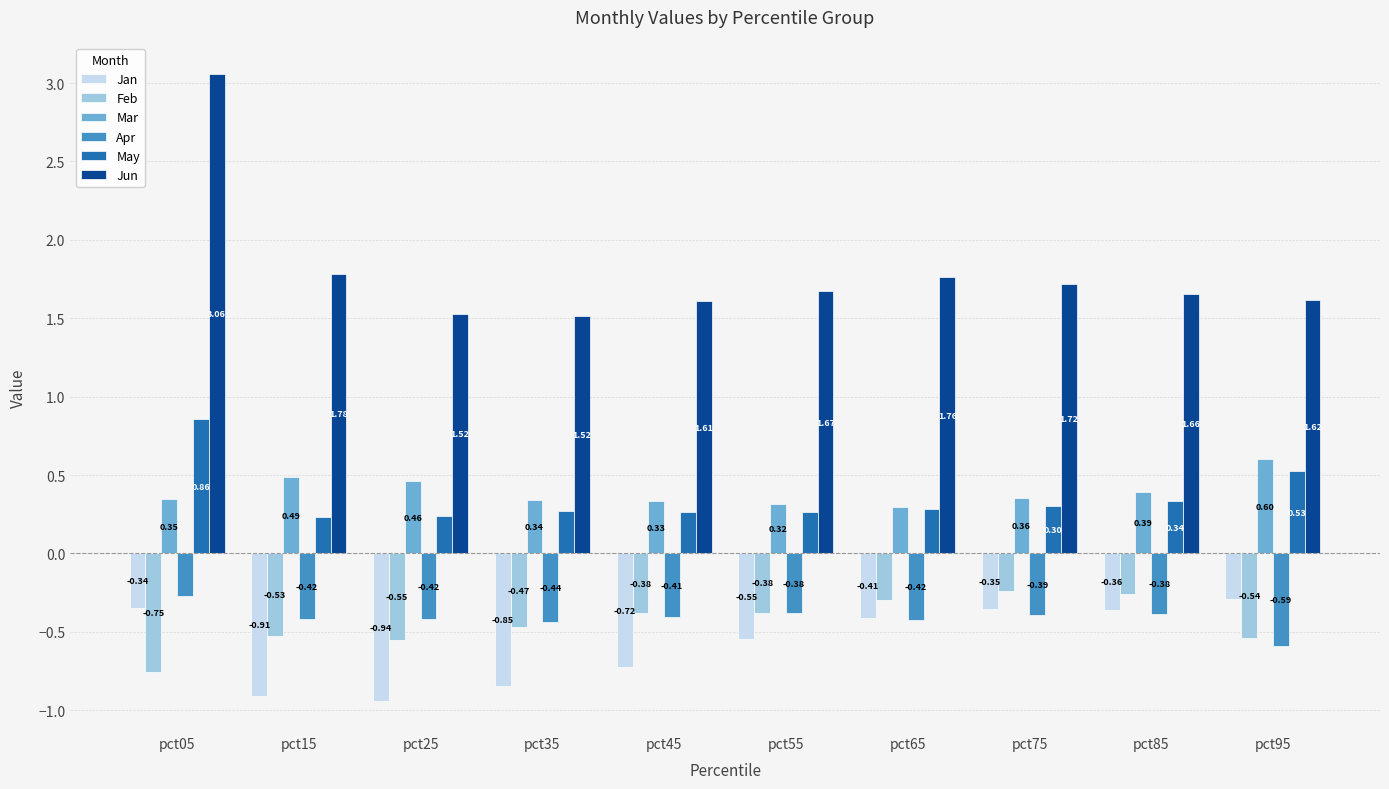

Rank the series at pct35 from lowest to highest value.

Jan, Feb, Apr, May, Mar, Jun